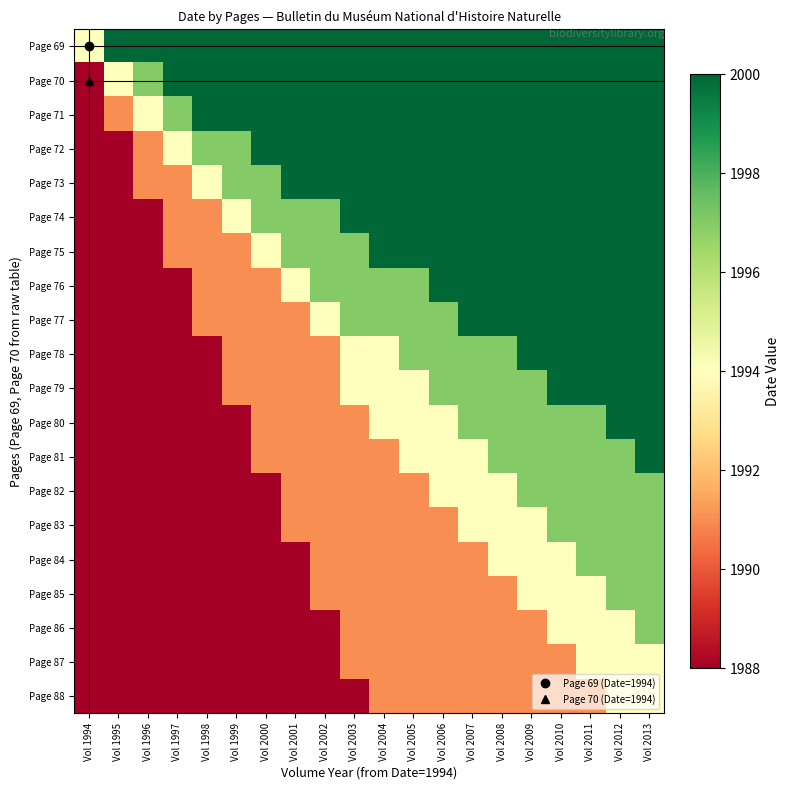

Reading left to right, list all the values displayed in this chart.

Page 69: Vol 1994=1994	Vol 1995=2000	Vol 1996=2000	Vol 1997=2000	Vol 1998=2000	Vol 1999=2000	Vol 2000=2000	Vol 2001=2000	Vol 2002=2000	Vol 2003=2000	Vol 2004=2000	Vol 2005=2000	Vol 2006=2000	Vol 2007=2000	Vol 2008=2000	Vol 2009=2000	Vol 2010=2000	Vol 2011=2000	Vol 2012=2000	Vol 2013=2000
Page 70: Vol 1994=1988	Vol 1995=1994	Vol 1996=1997	Vol 1997=2000	Vol 1998=2000	Vol 1999=2000	Vol 2000=2000	Vol 2001=2000	Vol 2002=2000	Vol 2003=2000	Vol 2004=2000	Vol 2005=2000	Vol 2006=2000	Vol 2007=2000	Vol 2008=2000	Vol 2009=2000	Vol 2010=2000	Vol 2011=2000	Vol 2012=2000	Vol 2013=2000
Page 71: Vol 1994=1988	Vol 1995=1991	Vol 1996=1994	Vol 1997=1997	Vol 1998=2000	Vol 1999=2000	Vol 2000=2000	Vol 2001=2000	Vol 2002=2000	Vol 2003=2000	Vol 2004=2000	Vol 2005=2000	Vol 2006=2000	Vol 2007=2000	Vol 2008=2000	Vol 2009=2000	Vol 2010=2000	Vol 2011=2000	Vol 2012=2000	Vol 2013=2000
Page 72: Vol 1994=1988	Vol 1995=1988	Vol 1996=1991	Vol 1997=1994	Vol 1998=1997	Vol 1999=1997	Vol 2000=2000	Vol 2001=2000	Vol 2002=2000	Vol 2003=2000	Vol 2004=2000	Vol 2005=2000	Vol 2006=2000	Vol 2007=2000	Vol 2008=2000	Vol 2009=2000	Vol 2010=2000	Vol 2011=2000	Vol 2012=2000	Vol 2013=2000
Page 73: Vol 1994=1988	Vol 1995=1988	Vol 1996=1991	Vol 1997=1991	Vol 1998=1994	Vol 1999=1997	Vol 2000=1997	Vol 2001=2000	Vol 2002=2000	Vol 2003=2000	Vol 2004=2000	Vol 2005=2000	Vol 2006=2000	Vol 2007=2000	Vol 2008=2000	Vol 2009=2000	Vol 2010=2000	Vol 2011=2000	Vol 2012=2000	Vol 2013=2000
Page 74: Vol 1994=1988	Vol 1995=1988	Vol 1996=1988	Vol 1997=1991	Vol 1998=1991	Vol 1999=1994	Vol 2000=1997	Vol 2001=1997	Vol 2002=1997	Vol 2003=2000	Vol 2004=2000	Vol 2005=2000	Vol 2006=2000	Vol 2007=2000	Vol 2008=2000	Vol 2009=2000	Vol 2010=2000	Vol 2011=2000	Vol 2012=2000	Vol 2013=2000
Page 75: Vol 1994=1988	Vol 1995=1988	Vol 1996=1988	Vol 1997=1991	Vol 1998=1991	Vol 1999=1991	Vol 2000=1994	Vol 2001=1997	Vol 2002=1997	Vol 2003=1997	Vol 2004=2000	Vol 2005=2000	Vol 2006=2000	Vol 2007=2000	Vol 2008=2000	Vol 2009=2000	Vol 2010=2000	Vol 2011=2000	Vol 2012=2000	Vol 2013=2000
Page 76: Vol 1994=1988	Vol 1995=1988	Vol 1996=1988	Vol 1997=1988	Vol 1998=1991	Vol 1999=1991	Vol 2000=1991	Vol 2001=1994	Vol 2002=1997	Vol 2003=1997	Vol 2004=1997	Vol 2005=1997	Vol 2006=2000	Vol 2007=2000	Vol 2008=2000	Vol 2009=2000	Vol 2010=2000	Vol 2011=2000	Vol 2012=2000	Vol 2013=2000
Page 77: Vol 1994=1988	Vol 1995=1988	Vol 1996=1988	Vol 1997=1988	Vol 1998=1991	Vol 1999=1991	Vol 2000=1991	Vol 2001=1991	Vol 2002=1994	Vol 2003=1997	Vol 2004=1997	Vol 2005=1997	Vol 2006=1997	Vol 2007=2000	Vol 2008=2000	Vol 2009=2000	Vol 2010=2000	Vol 2011=2000	Vol 2012=2000	Vol 2013=2000
Page 78: Vol 1994=1988	Vol 1995=1988	Vol 1996=1988	Vol 1997=1988	Vol 1998=1988	Vol 1999=1991	Vol 2000=1991	Vol 2001=1991	Vol 2002=1991	Vol 2003=1994	Vol 2004=1994	Vol 2005=1997	Vol 2006=1997	Vol 2007=1997	Vol 2008=1997	Vol 2009=2000	Vol 2010=2000	Vol 2011=2000	Vol 2012=2000	Vol 2013=2000
Page 79: Vol 1994=1988	Vol 1995=1988	Vol 1996=1988	Vol 1997=1988	Vol 1998=1988	Vol 1999=1991	Vol 2000=1991	Vol 2001=1991	Vol 2002=1991	Vol 2003=1994	Vol 2004=1994	Vol 2005=1994	Vol 2006=1997	Vol 2007=1997	Vol 2008=1997	Vol 2009=1997	Vol 2010=2000	Vol 2011=2000	Vol 2012=2000	Vol 2013=2000
Page 80: Vol 1994=1988	Vol 1995=1988	Vol 1996=1988	Vol 1997=1988	Vol 1998=1988	Vol 1999=1988	Vol 2000=1991	Vol 2001=1991	Vol 2002=1991	Vol 2003=1991	Vol 2004=1994	Vol 2005=1994	Vol 2006=1994	Vol 2007=1997	Vol 2008=1997	Vol 2009=1997	Vol 2010=1997	Vol 2011=1997	Vol 2012=2000	Vol 2013=2000
Page 81: Vol 1994=1988	Vol 1995=1988	Vol 1996=1988	Vol 1997=1988	Vol 1998=1988	Vol 1999=1988	Vol 2000=1991	Vol 2001=1991	Vol 2002=1991	Vol 2003=1991	Vol 2004=1991	Vol 2005=1994	Vol 2006=1994	Vol 2007=1994	Vol 2008=1997	Vol 2009=1997	Vol 2010=1997	Vol 2011=1997	Vol 2012=1997	Vol 2013=2000
Page 82: Vol 1994=1988	Vol 1995=1988	Vol 1996=1988	Vol 1997=1988	Vol 1998=1988	Vol 1999=1988	Vol 2000=1988	Vol 2001=1991	Vol 2002=1991	Vol 2003=1991	Vol 2004=1991	Vol 2005=1991	Vol 2006=1994	Vol 2007=1994	Vol 2008=1994	Vol 2009=1997	Vol 2010=1997	Vol 2011=1997	Vol 2012=1997	Vol 2013=1997
Page 83: Vol 1994=1988	Vol 1995=1988	Vol 1996=1988	Vol 1997=1988	Vol 1998=1988	Vol 1999=1988	Vol 2000=1988	Vol 2001=1991	Vol 2002=1991	Vol 2003=1991	Vol 2004=1991	Vol 2005=1991	Vol 2006=1991	Vol 2007=1994	Vol 2008=1994	Vol 2009=1994	Vol 2010=1997	Vol 2011=1997	Vol 2012=1997	Vol 2013=1997
Page 84: Vol 1994=1988	Vol 1995=1988	Vol 1996=1988	Vol 1997=1988	Vol 1998=1988	Vol 1999=1988	Vol 2000=1988	Vol 2001=1988	Vol 2002=1991	Vol 2003=1991	Vol 2004=1991	Vol 2005=1991	Vol 2006=1991	Vol 2007=1991	Vol 2008=1994	Vol 2009=1994	Vol 2010=1994	Vol 2011=1997	Vol 2012=1997	Vol 2013=1997
Page 85: Vol 1994=1988	Vol 1995=1988	Vol 1996=1988	Vol 1997=1988	Vol 1998=1988	Vol 1999=1988	Vol 2000=1988	Vol 2001=1988	Vol 2002=1991	Vol 2003=1991	Vol 2004=1991	Vol 2005=1991	Vol 2006=1991	Vol 2007=1991	Vol 2008=1991	Vol 2009=1994	Vol 2010=1994	Vol 2011=1994	Vol 2012=1997	Vol 2013=1997
Page 86: Vol 1994=1988	Vol 1995=1988	Vol 1996=1988	Vol 1997=1988	Vol 1998=1988	Vol 1999=1988	Vol 2000=1988	Vol 2001=1988	Vol 2002=1988	Vol 2003=1991	Vol 2004=1991	Vol 2005=1991	Vol 2006=1991	Vol 2007=1991	Vol 2008=1991	Vol 2009=1991	Vol 2010=1994	Vol 2011=1994	Vol 2012=1994	Vol 2013=1997
Page 87: Vol 1994=1988	Vol 1995=1988	Vol 1996=1988	Vol 1997=1988	Vol 1998=1988	Vol 1999=1988	Vol 2000=1988	Vol 2001=1988	Vol 2002=1988	Vol 2003=1991	Vol 2004=1991	Vol 2005=1991	Vol 2006=1991	Vol 2007=1991	Vol 2008=1991	Vol 2009=1991	Vol 2010=1991	Vol 2011=1994	Vol 2012=1994	Vol 2013=1994
Page 88: Vol 1994=1988	Vol 1995=1988	Vol 1996=1988	Vol 1997=1988	Vol 1998=1988	Vol 1999=1988	Vol 2000=1988	Vol 2001=1988	Vol 2002=1988	Vol 2003=1988	Vol 2004=1991	Vol 2005=1991	Vol 2006=1991	Vol 2007=1991	Vol 2008=1991	Vol 2009=1991	Vol 2010=1991	Vol 2011=1991	Vol 2012=1994	Vol 2013=1994